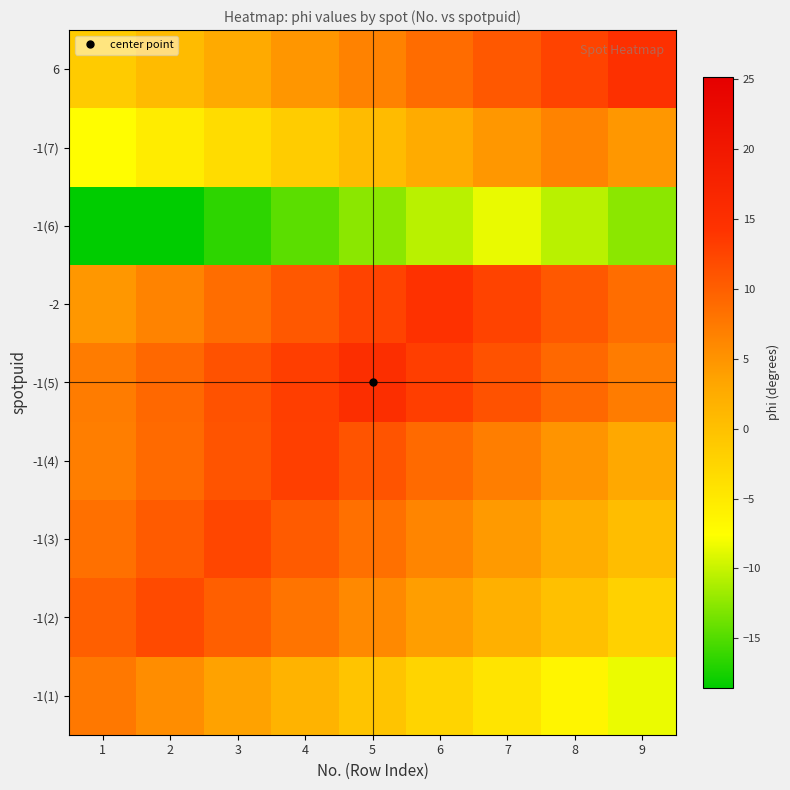

What is the total value across all series at 2?

29.6